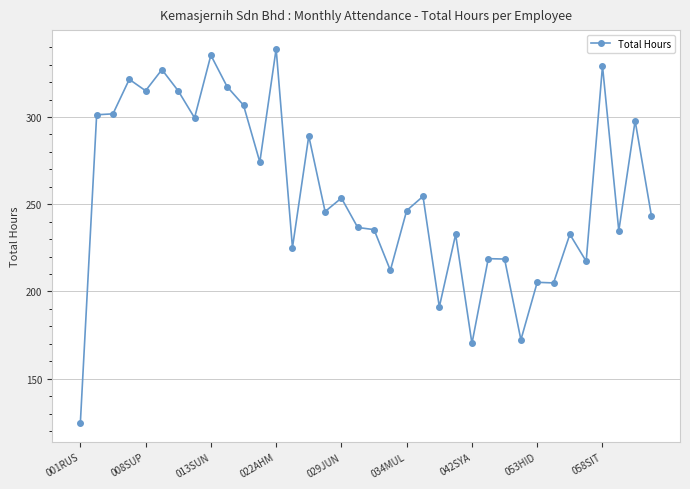

What is the greatest value displayed?

339.0